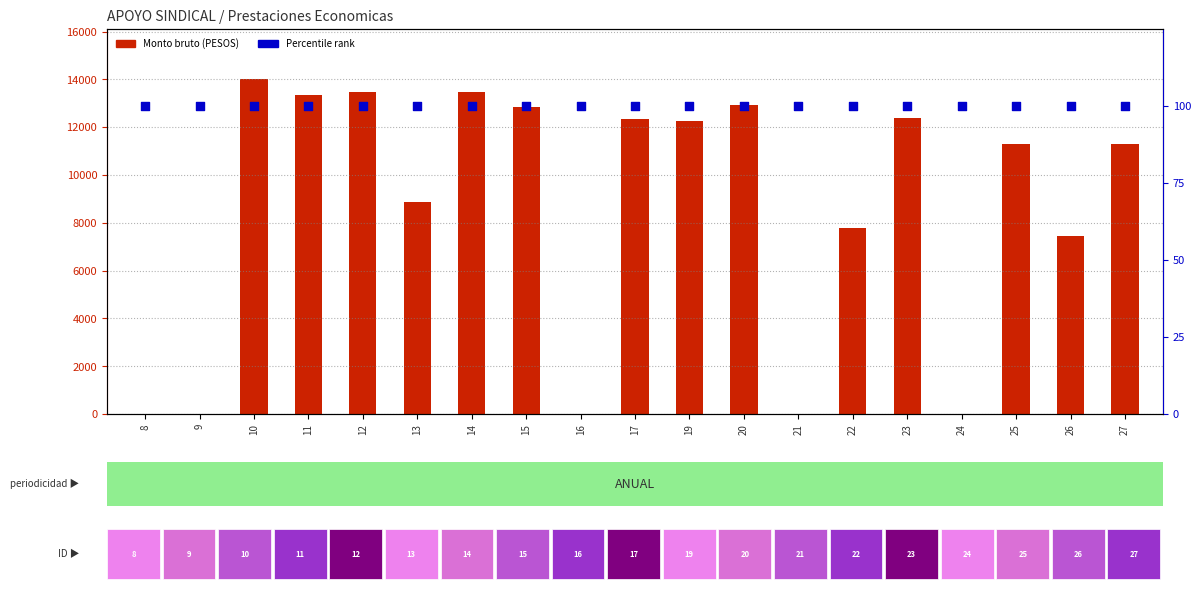

What is the total value across all series at 12?

13565.0